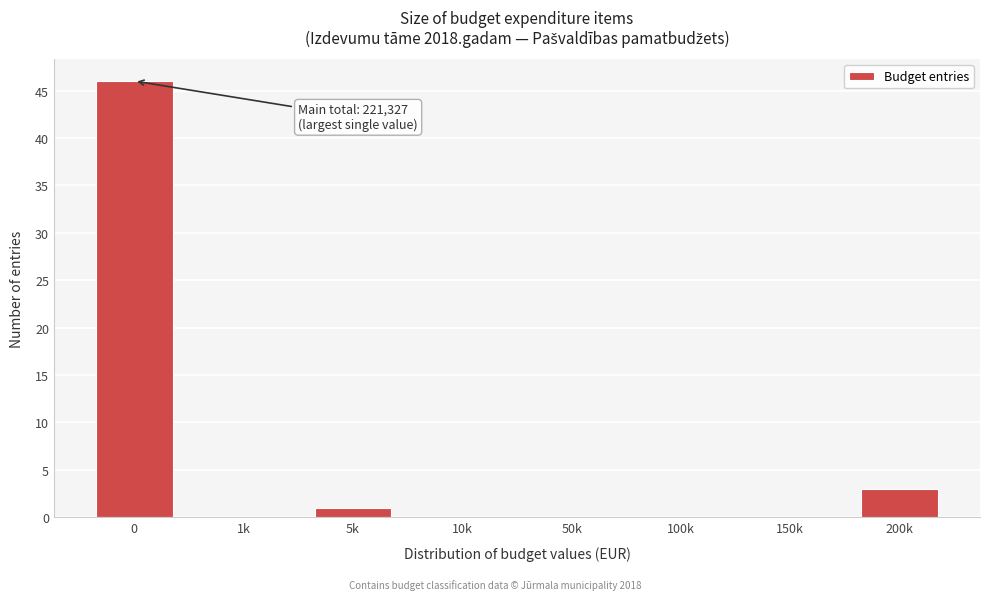

Reading left to right, what are all the values shown in this chart?

0=46	1k=0	5k=1	10k=0	50k=0	100k=0	150k=0	200k=3